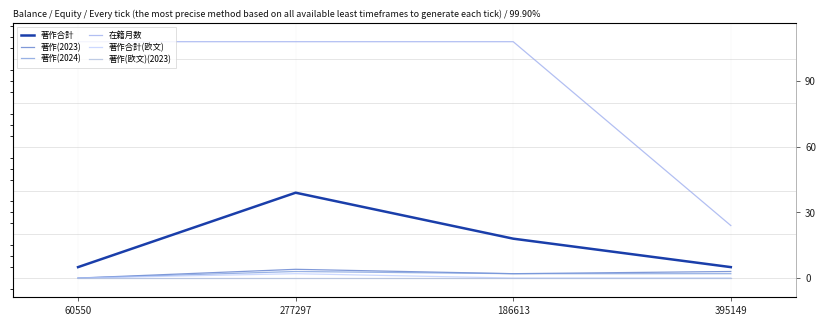

The value of 著作(欧文)(2023) at 60550 is 0. True or false?

True